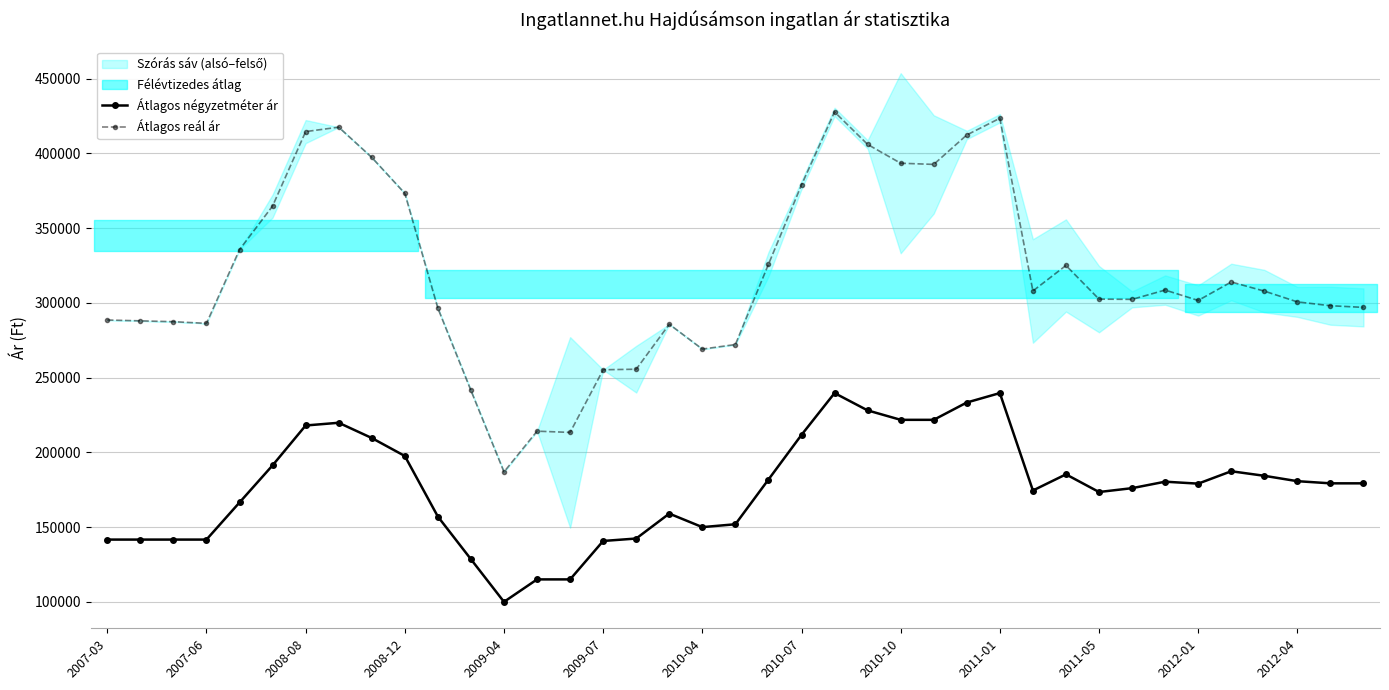

True or false: Átlagos reál ár and Átlagos négyzetméter ár cross at least once.

False